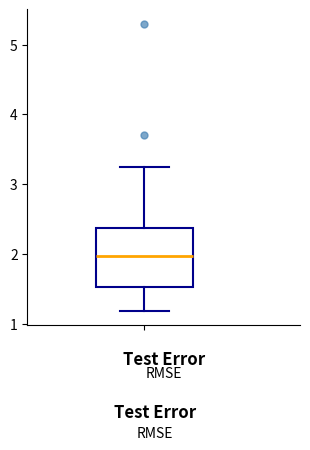

Read this box plot against the y-axis: the position of the median line, the range covered by the box, and the ends of both whiskers. The values are not printed on the chart, so give them approximately, as read against the axis.

median 2.0, box 1.5 to 2.4, whiskers 1.2 to 3.3